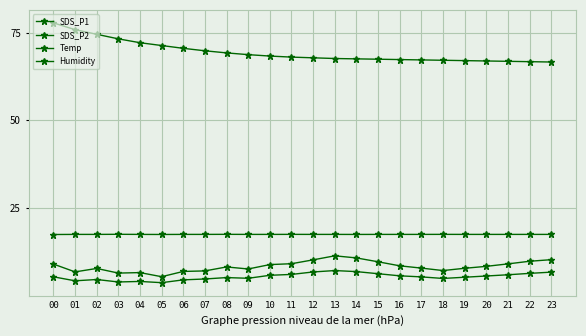

Which category has the highest value across all series?

00